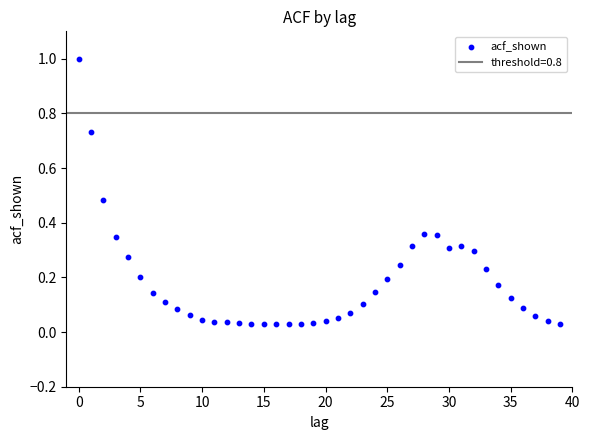

What is the range of Y values (max minus min)?

1.0